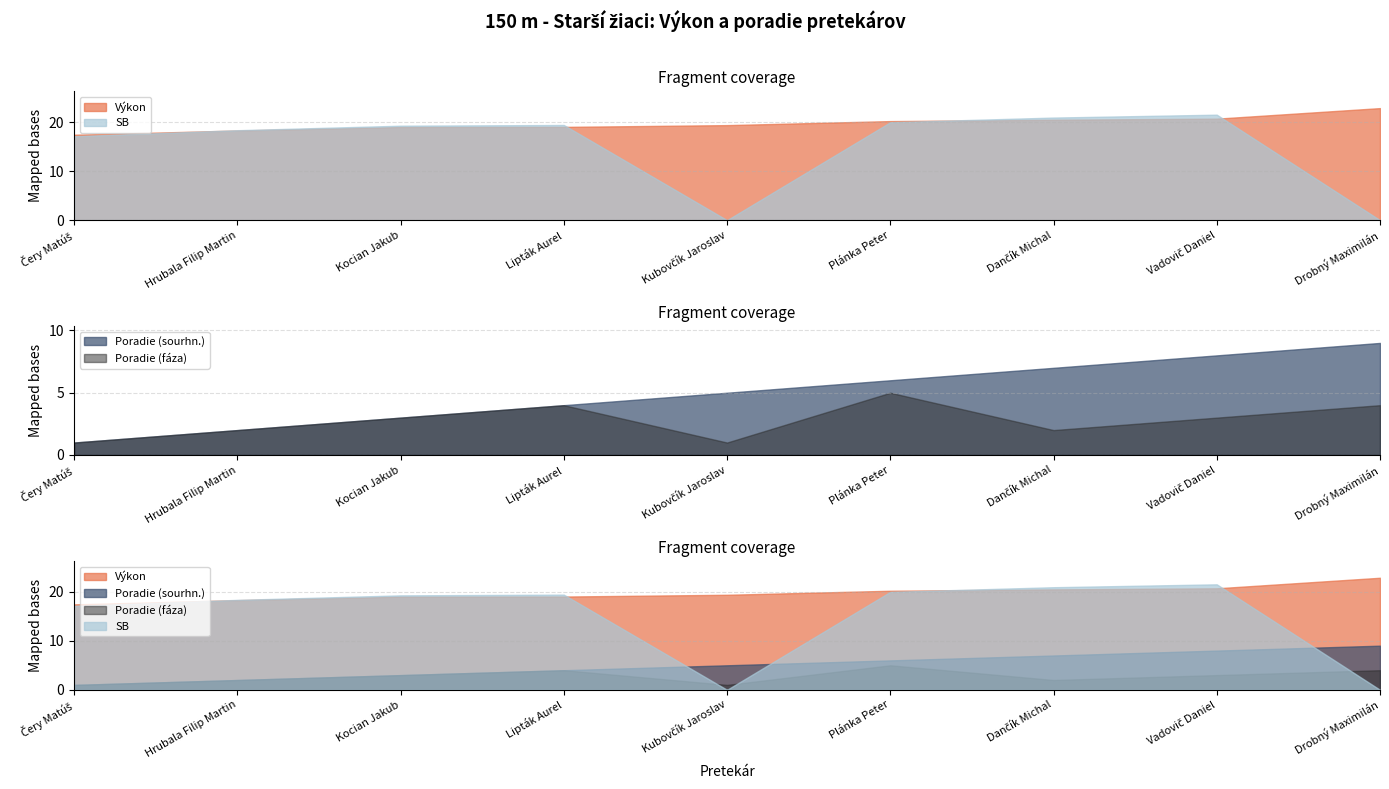

What is the total value across all series at Plánka Peter?

51.2